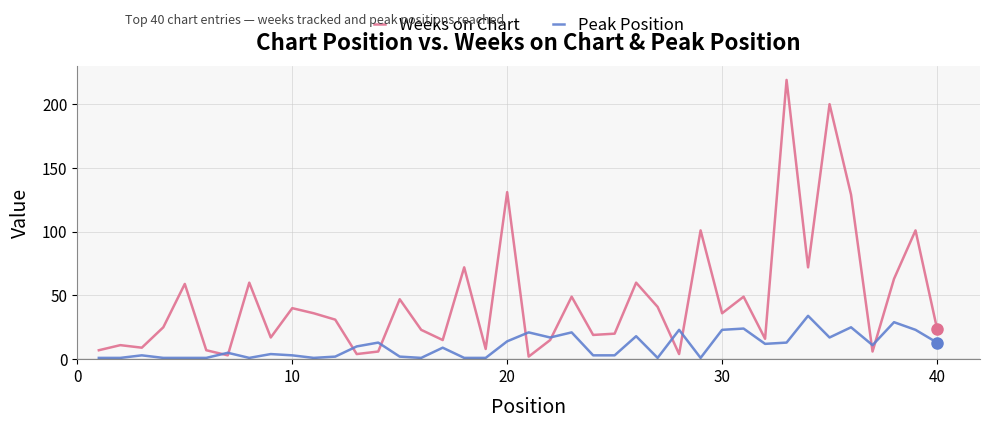

List the series in order of their peak value, highest first.

Weeks on Chart, Peak Position